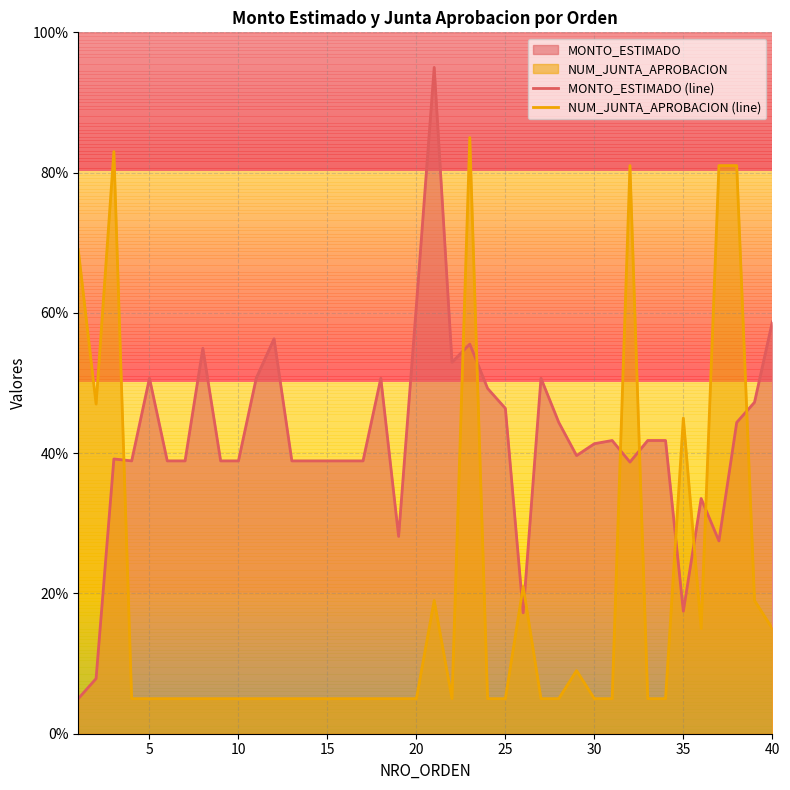

How many times do MONTO_ESTIMADO (line) and NUM_JUNTA_APROBACION (line) cross each other?

11